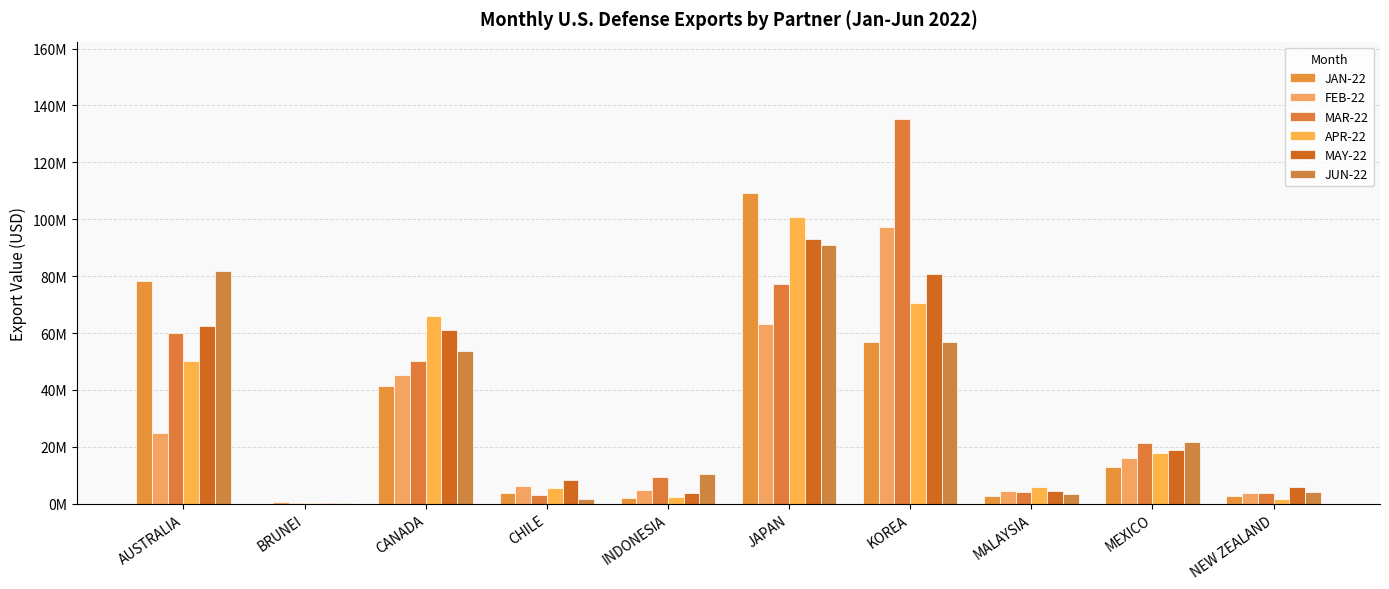

Are the bars horizontal?

No